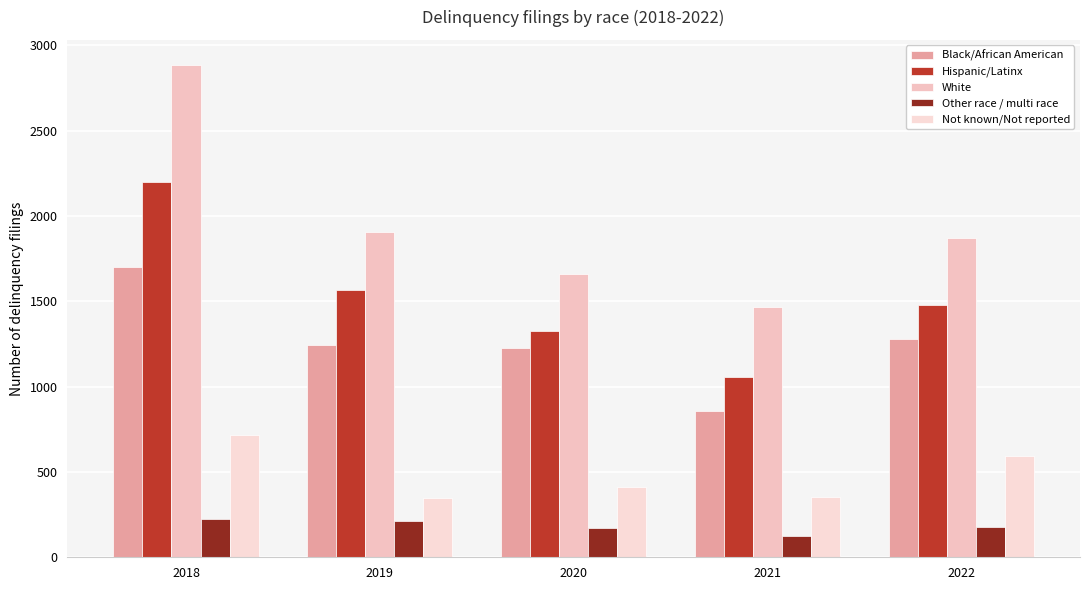

How many distinct data groups are displayed?

5